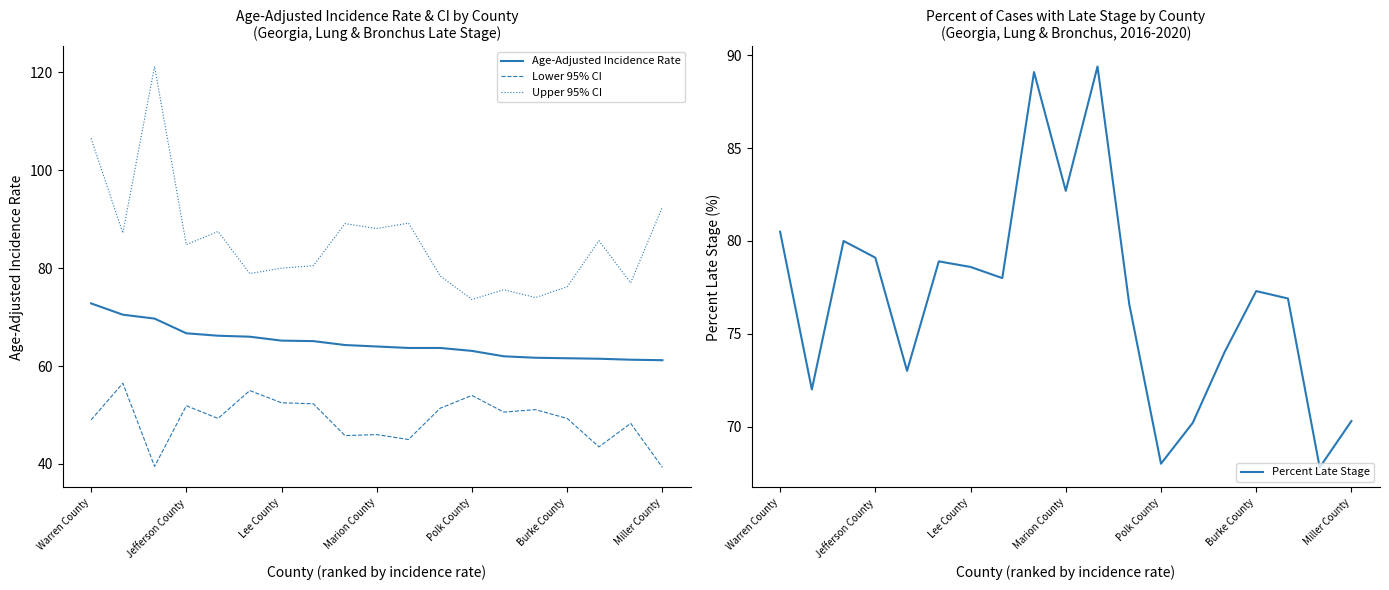

What is the sum of all Percent Late Stage values?

1462.4